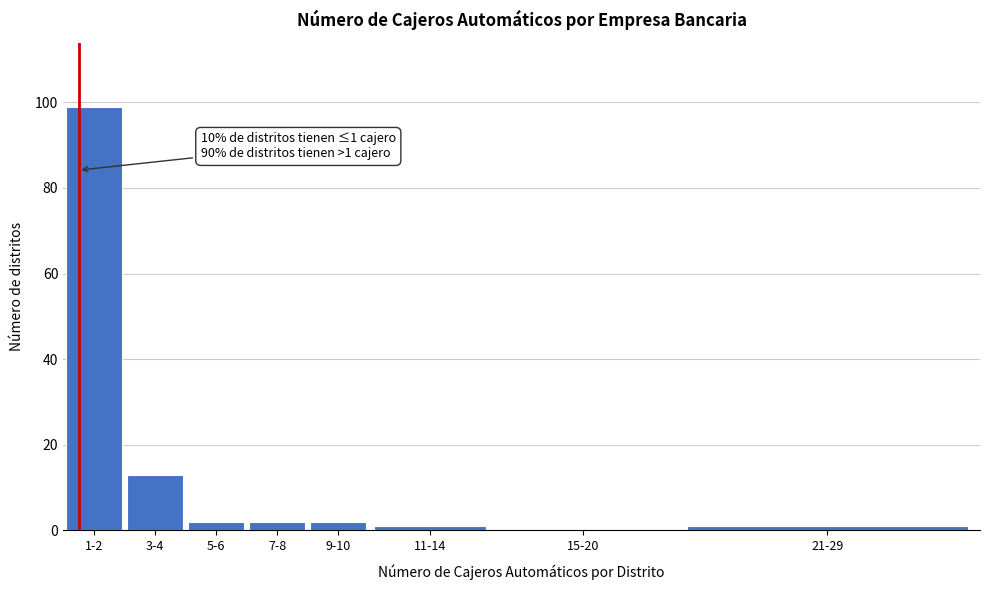

Reading left to right, extract all data points from this chart.

1-2=99	3-4=13	5-6=2	7-8=2	9-10=2	11-14=1	15-20=0	21-29=1